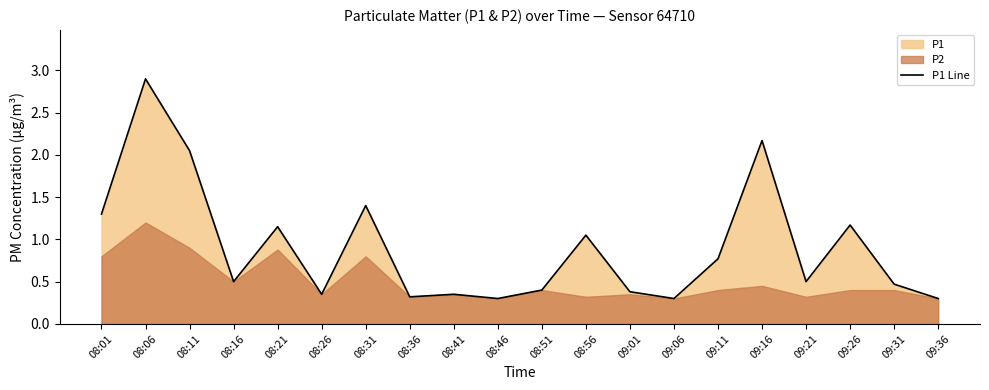

What position from the right is 08:26?

15